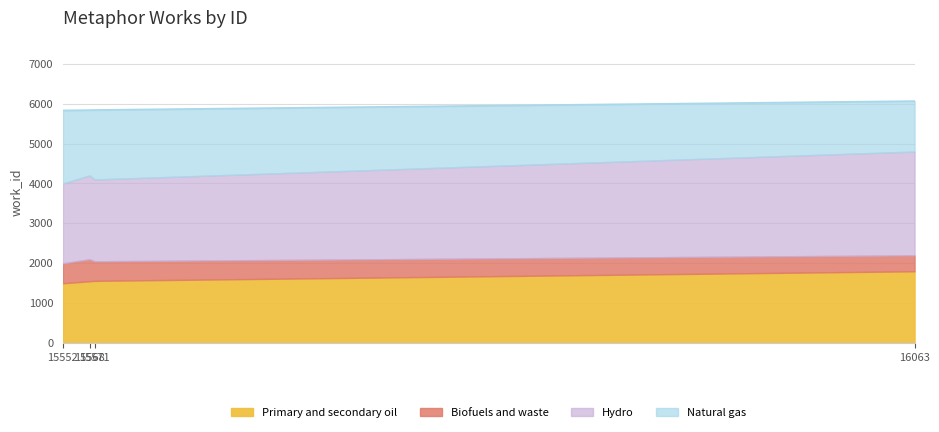

What is the maximum value for Primary and secondary oil?

1800